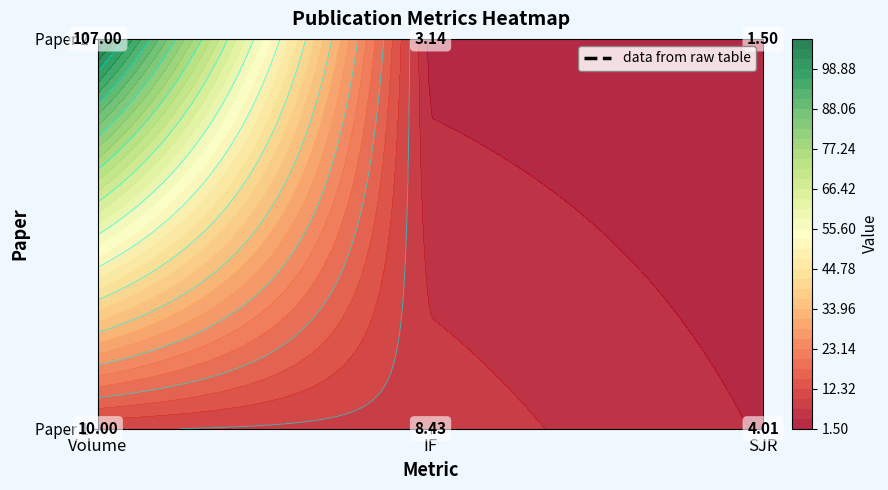

What is the total value across all series at Volume?

117.0